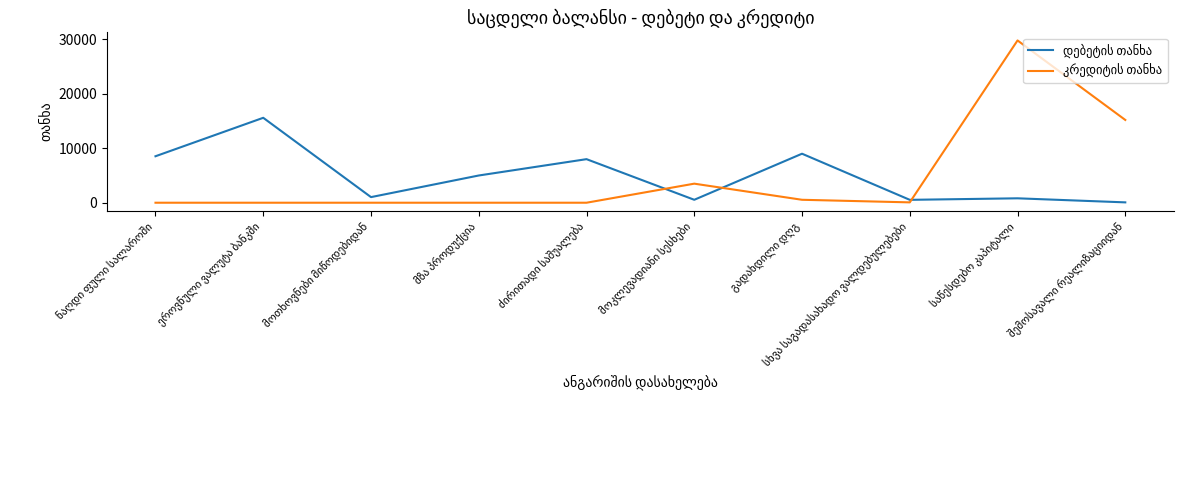

What is the greatest value displayed?

29800